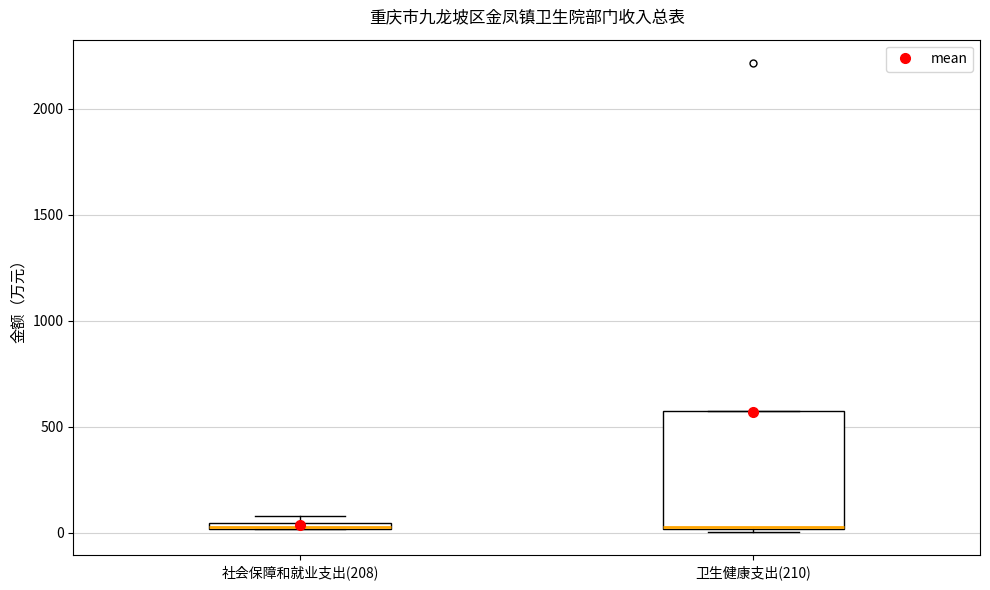

Where is the upper edge of the box for 社会保障和就业支出(208) on the y-axis? The values are not printed on the chart, so give them approximately, as read against the axis.

50